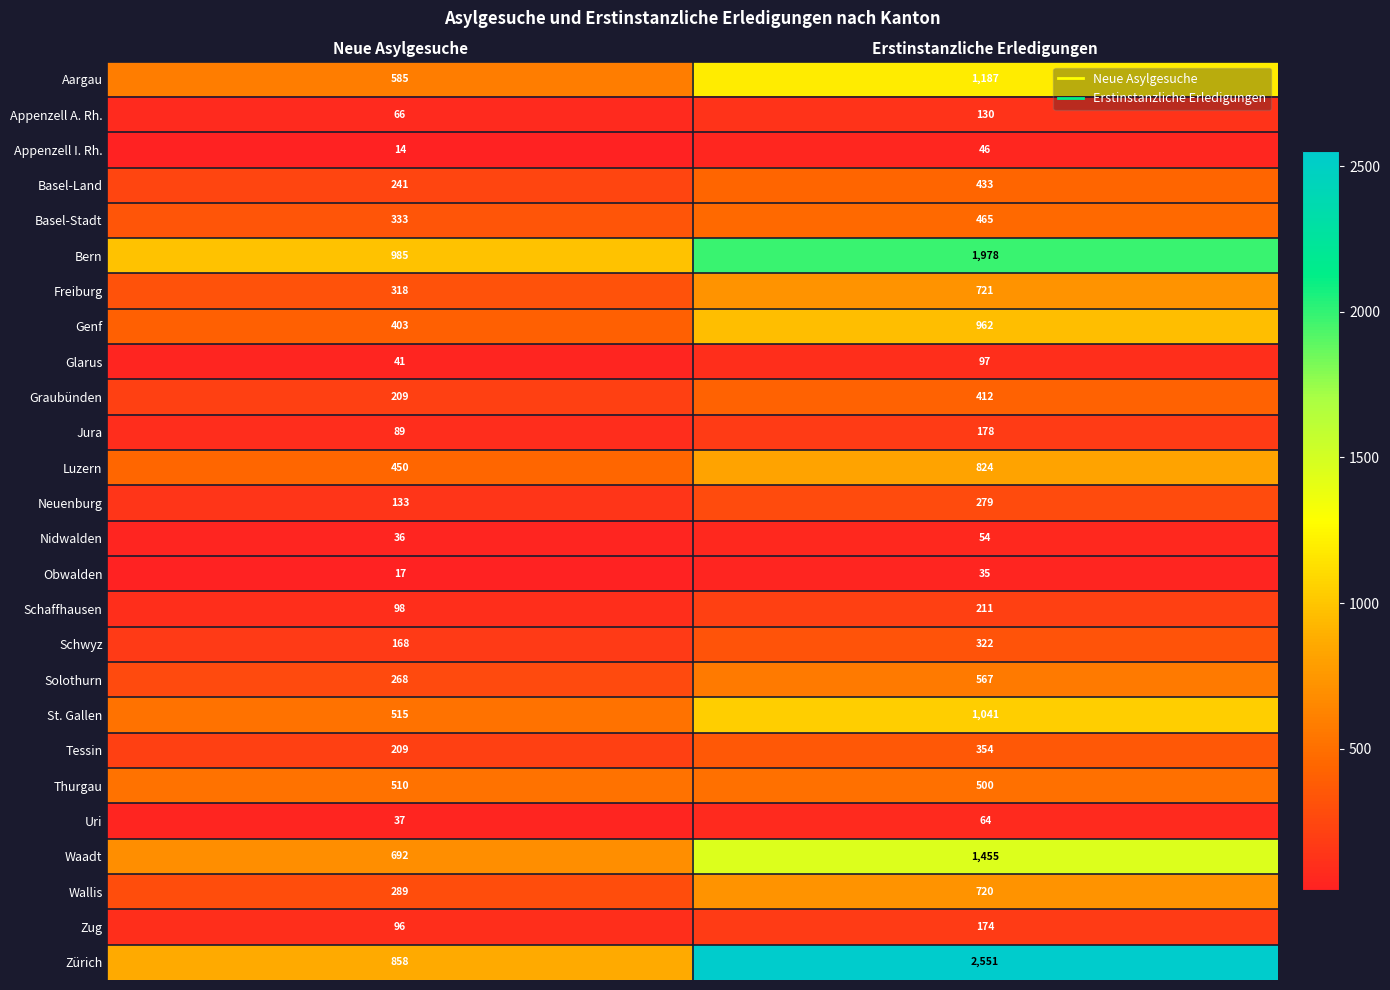

At which label is Solothurn closest to 417?

Neue Asylgesuche